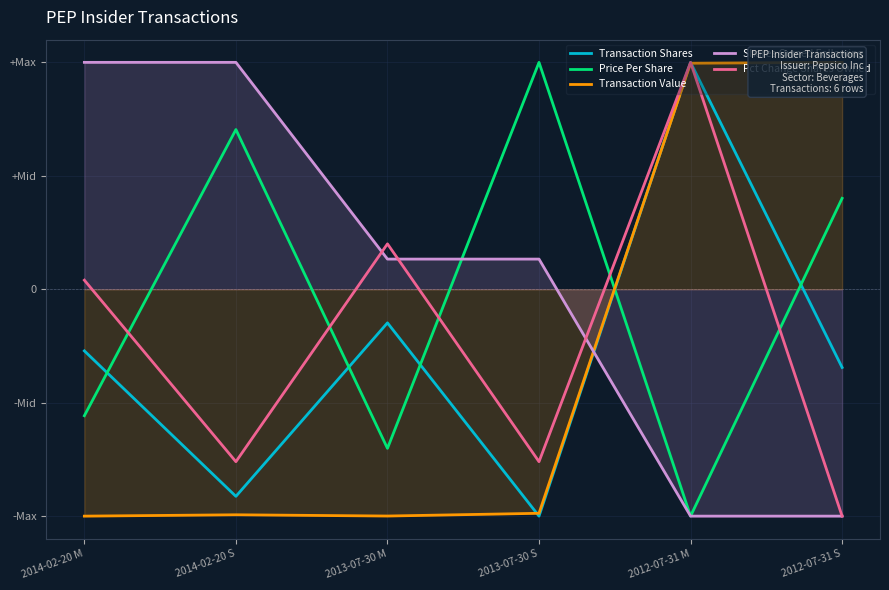

What is the label of the 1st point from the left?

2014-02-20 M